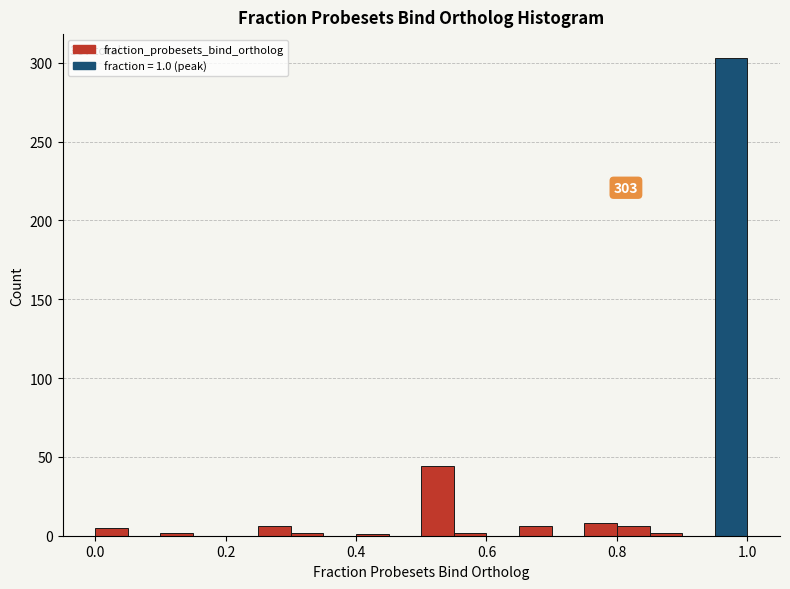

Read against the x-axis, roughly where is the centre of the tallest bar?

0.98